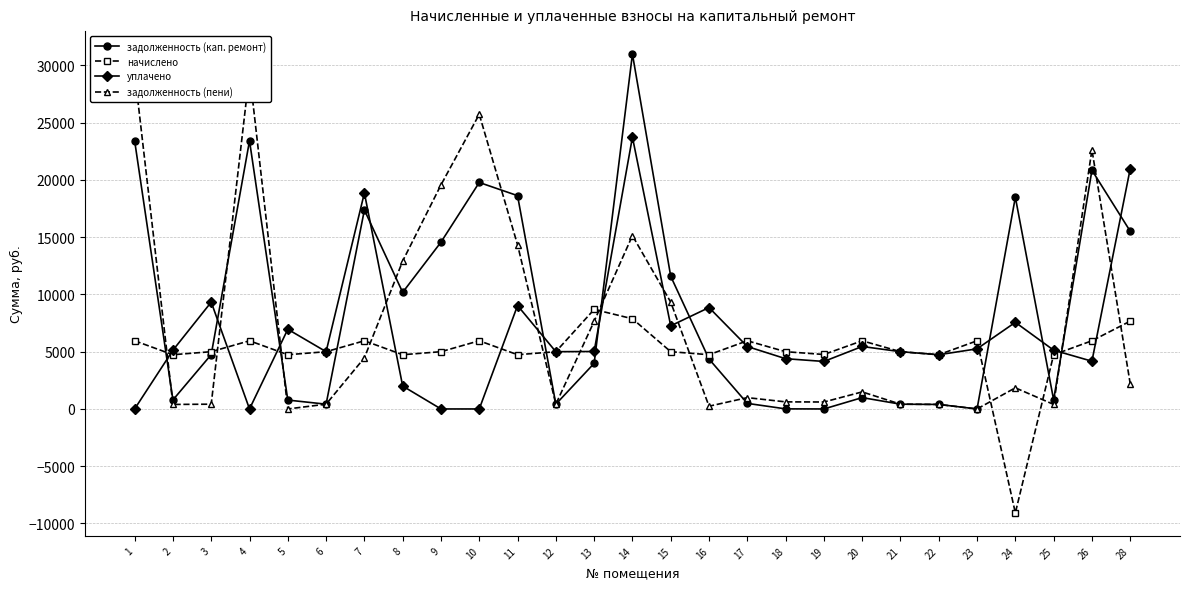

How many times do начислено and уплачено cross each other?

11